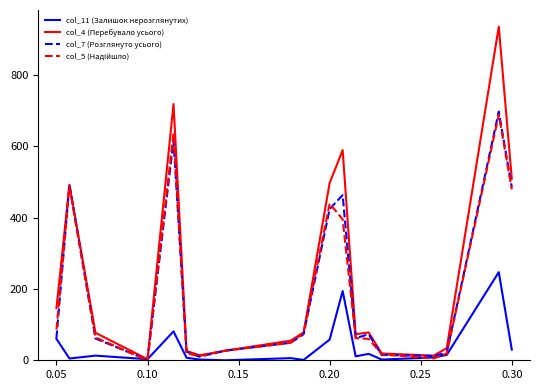

In col_4 (Перебувало усього), how many points are lower than both neighbors (excluding endpoints)?

4